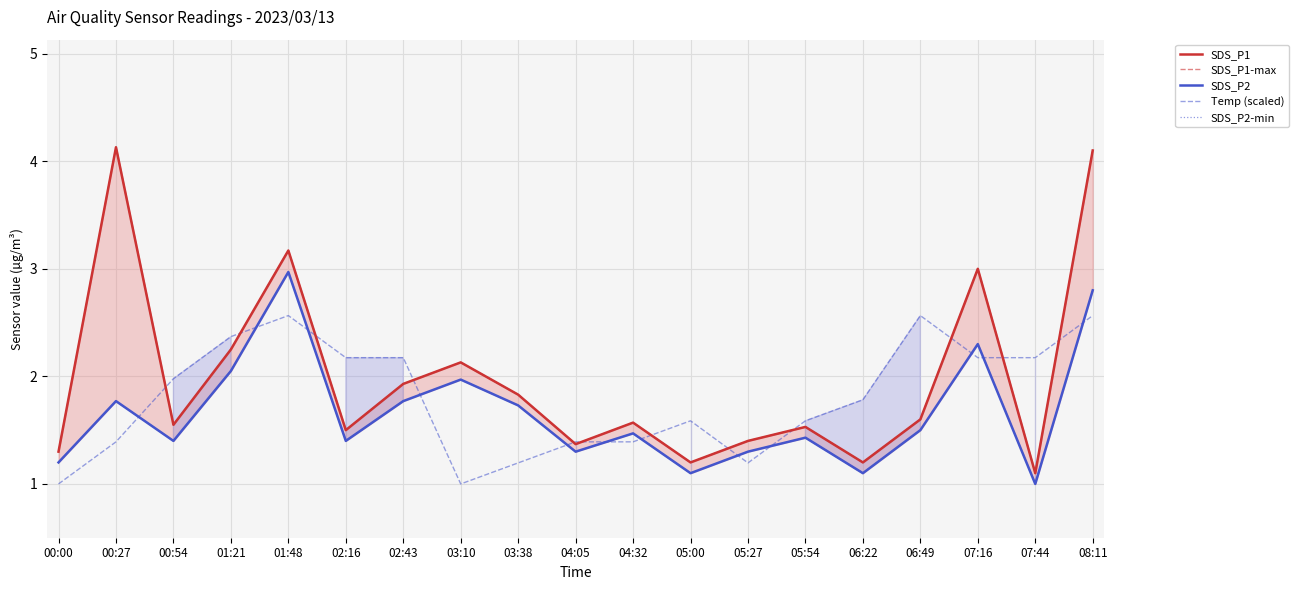

Between 00:00 and 08:11, which is larger?

08:11